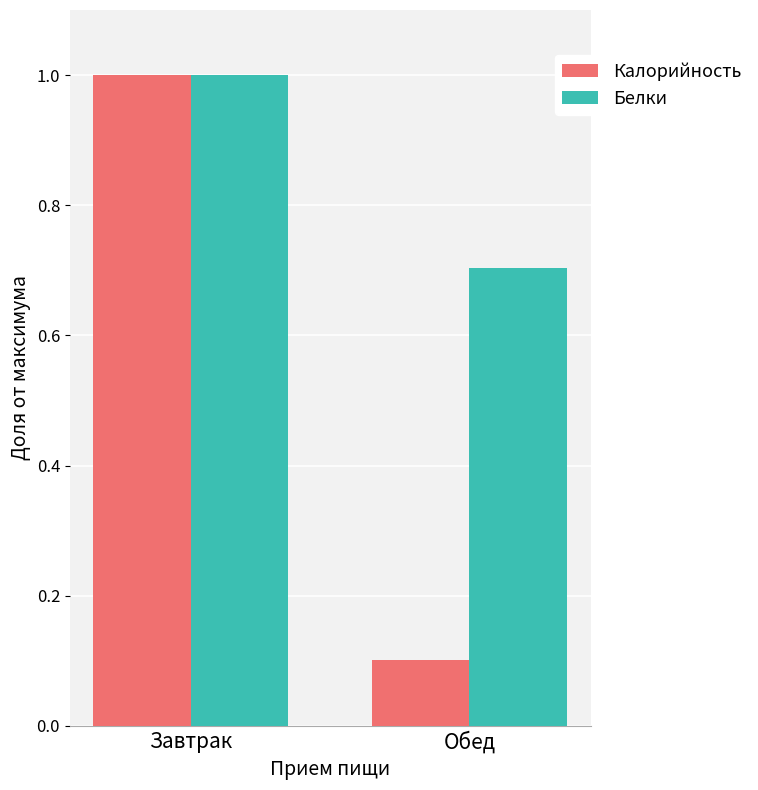

Between Завтрак and Обед, which series saw the biggest shift?

Калорийность